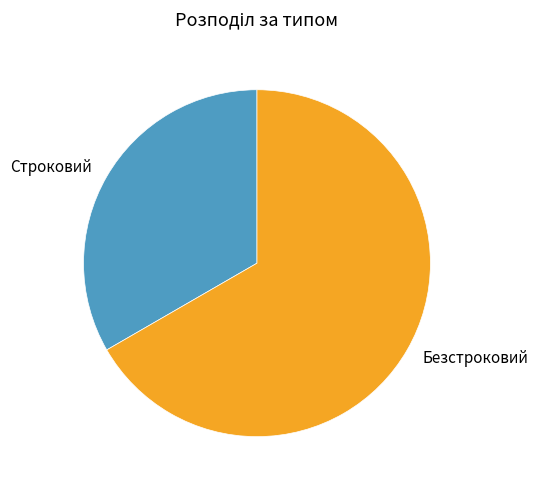

What is the ratio of the value at Безстроковий to the value at Строковий?

2.0